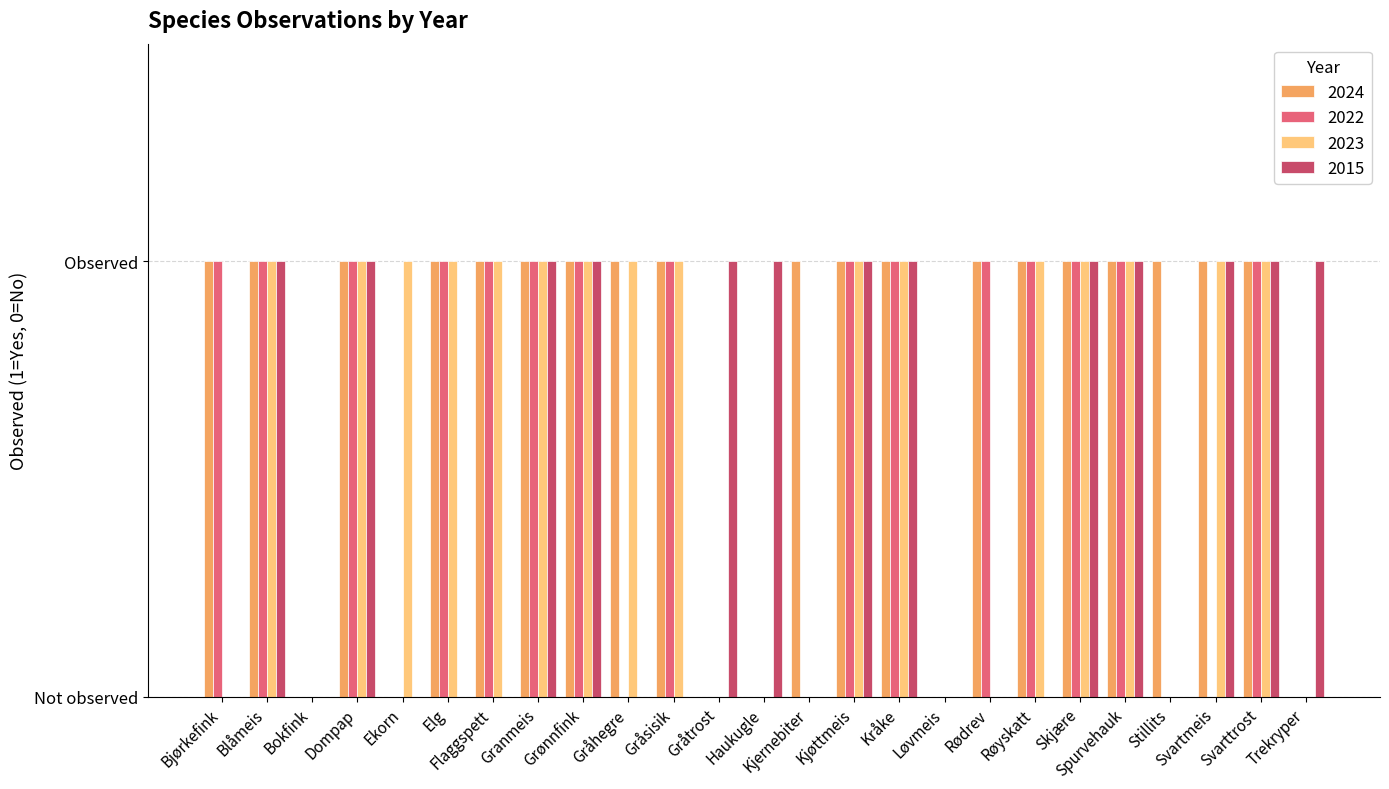

What are all the series names shown in the legend?

2024, 2022, 2023, 2015